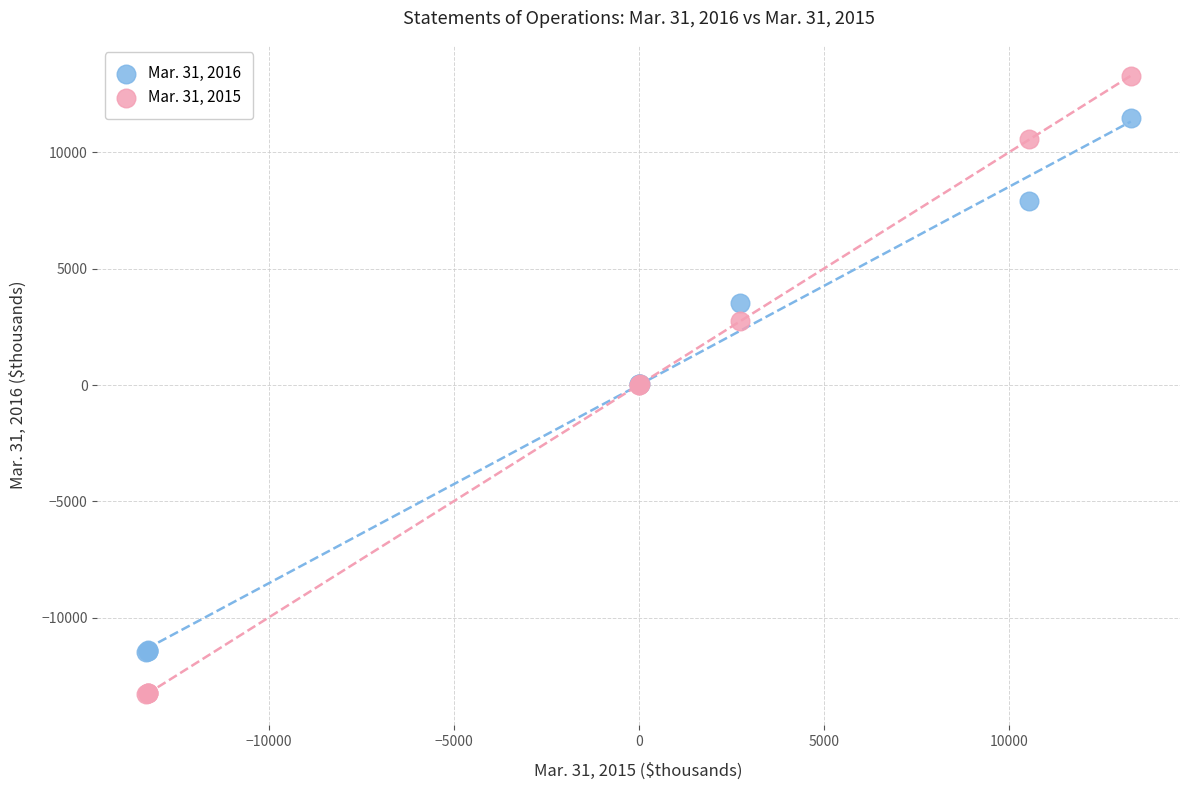

Which series has the widest spread of Y values?

Mar. 31, 2015